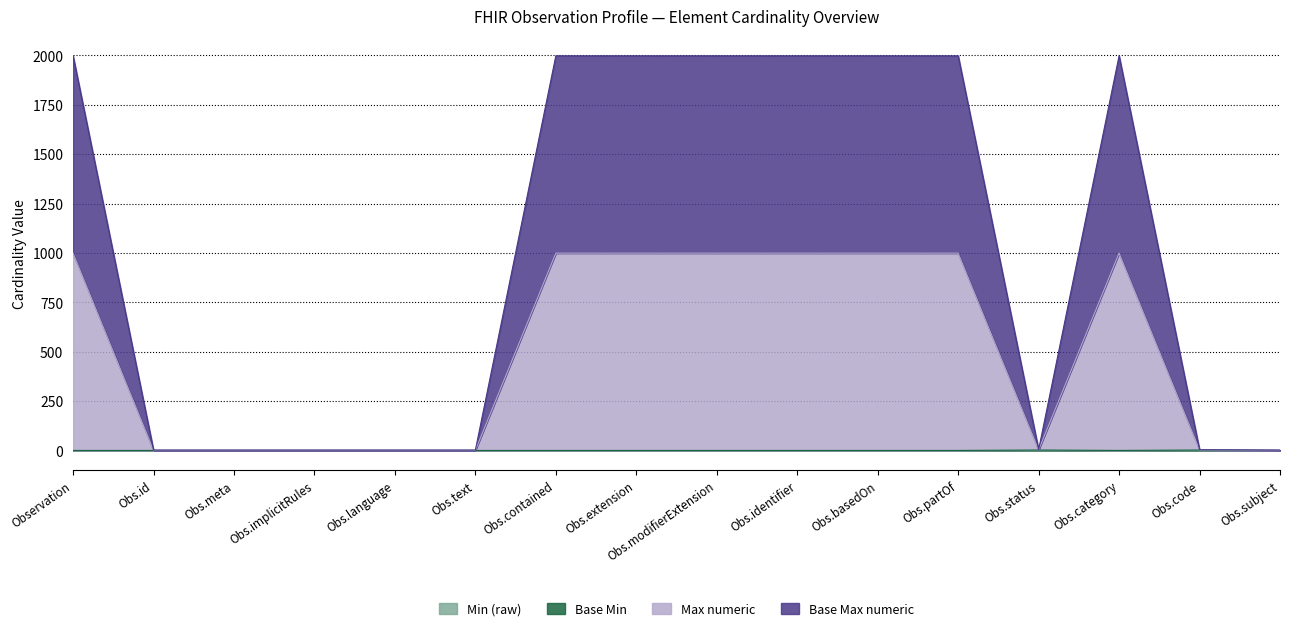

In Base Max numeric, how many points are higher than both neighbors (excluding endpoints)?

1